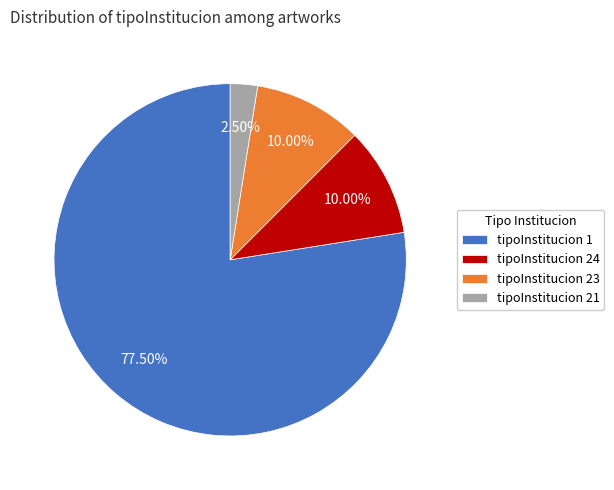

Does tipoInstitucion 1 represent more than half of the total?

Yes